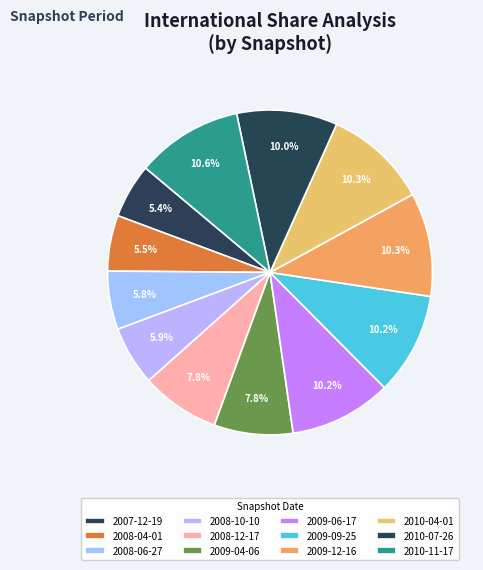

Does 2009-06-17 represent more than half of the total?

No